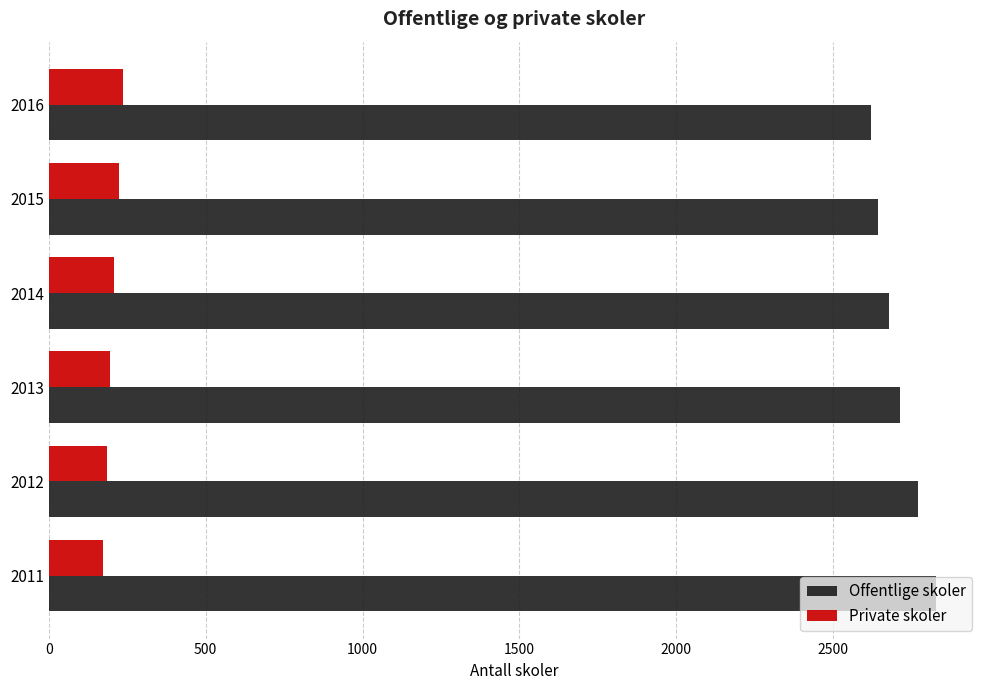

Is it true that Private skoler equals 186 at 2012?

True